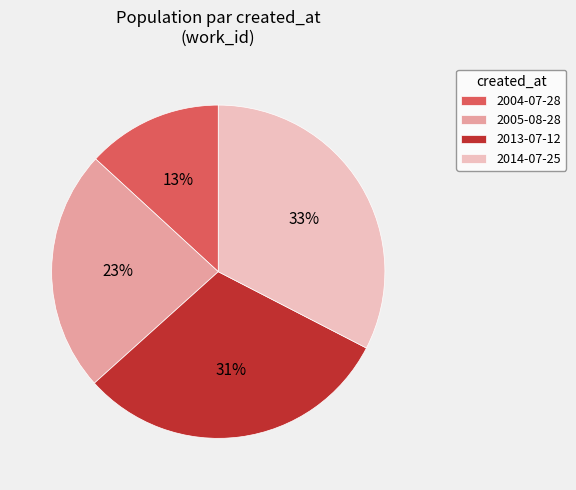

To the nearest percent, what percentage of the pie is 2013-07-12?

31%